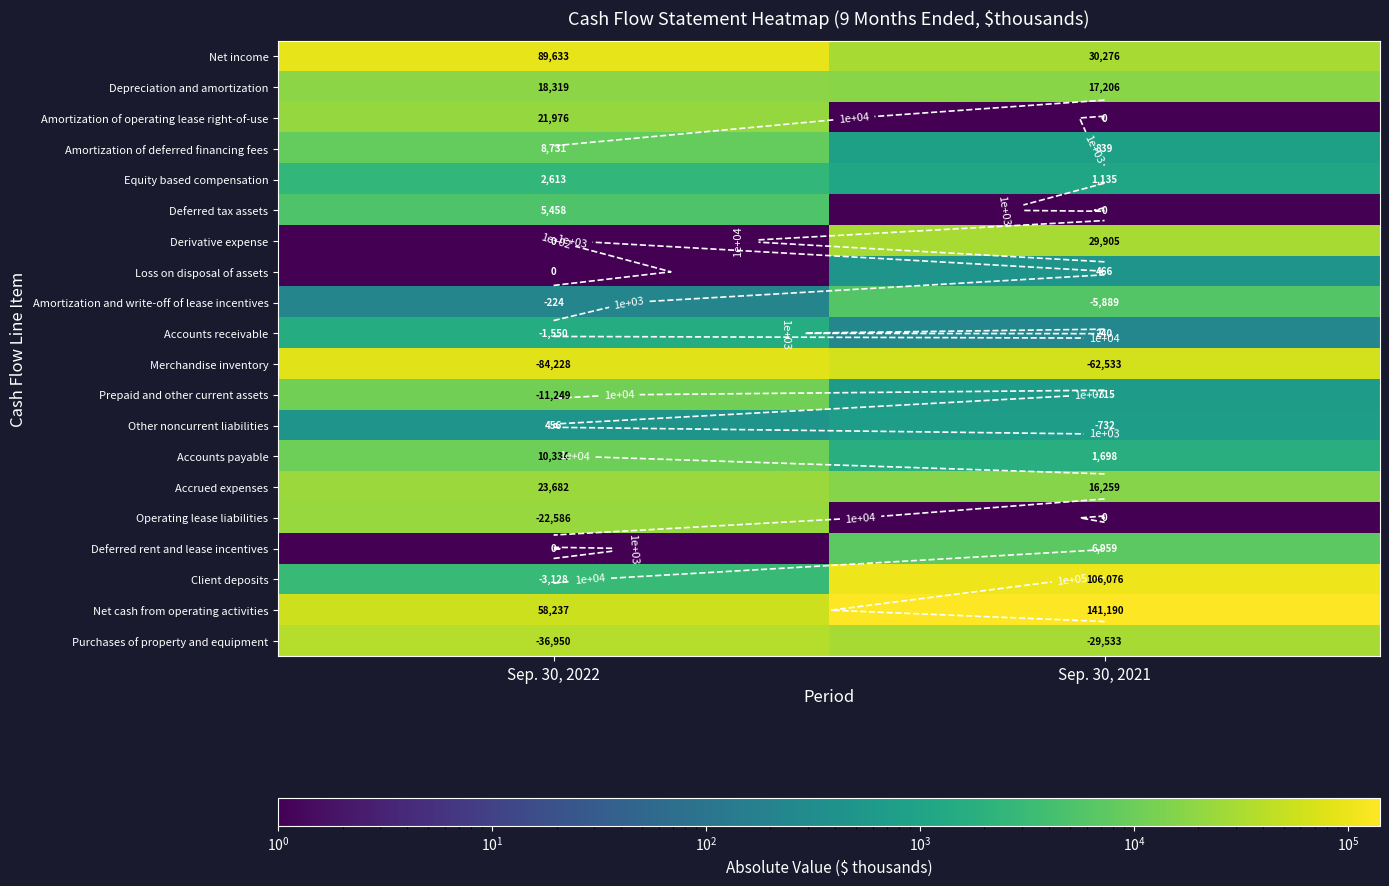

Which label corresponds to the smallest value in the chart?

Sep. 30, 2021